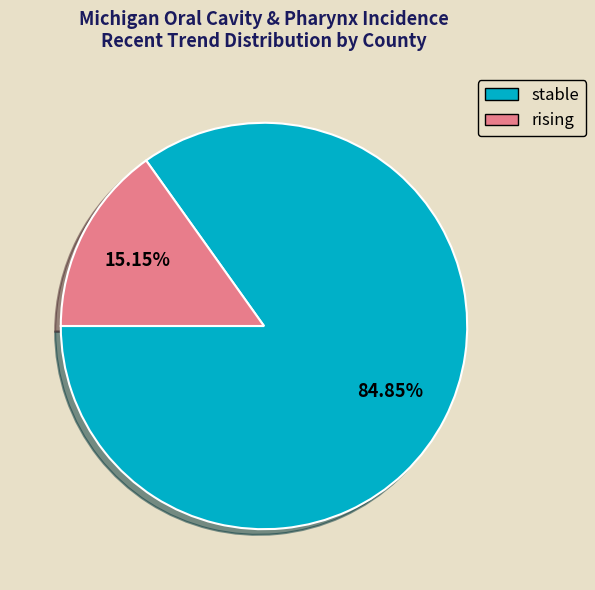

Which category has the biggest portion of the pie?

stable